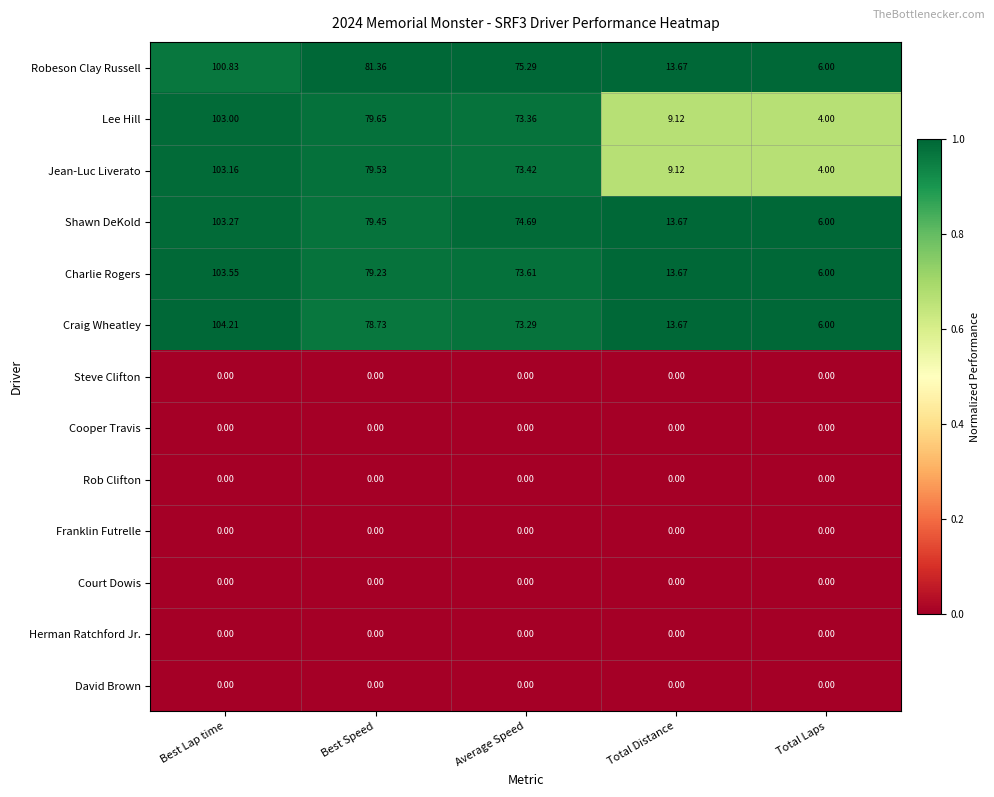

Which series has the largest total across all categories?

Robeson Clay Russell